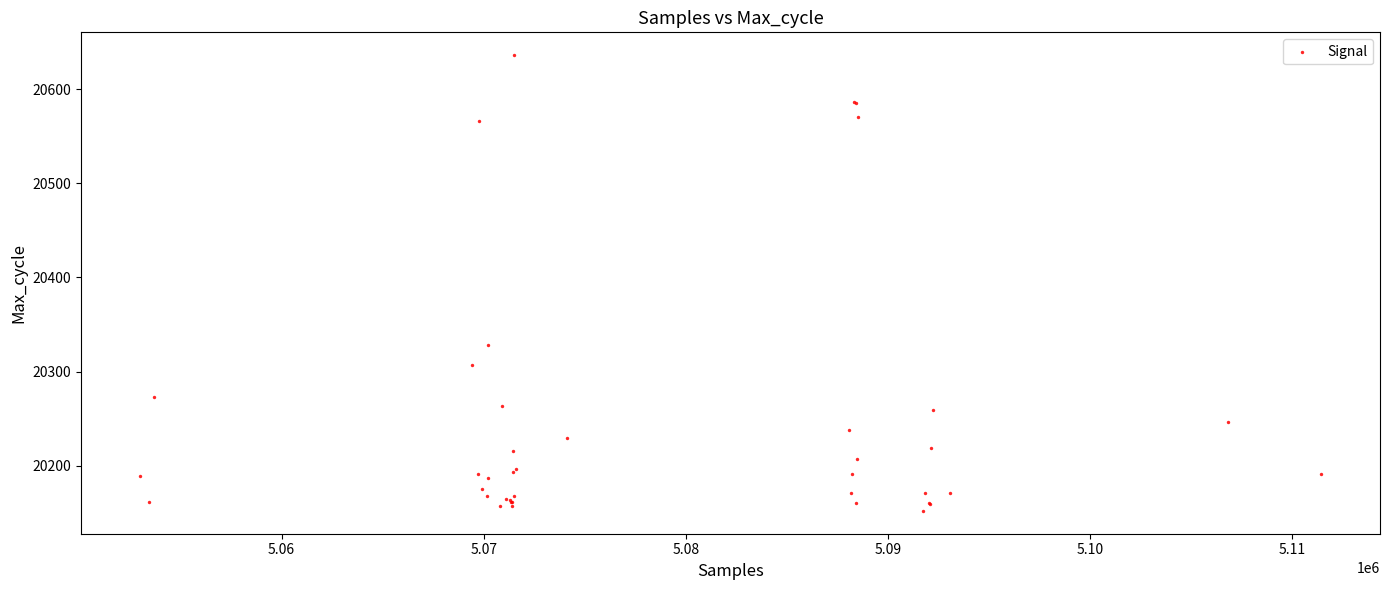

What Y value in the scatter plot is closest to 20394?

20328